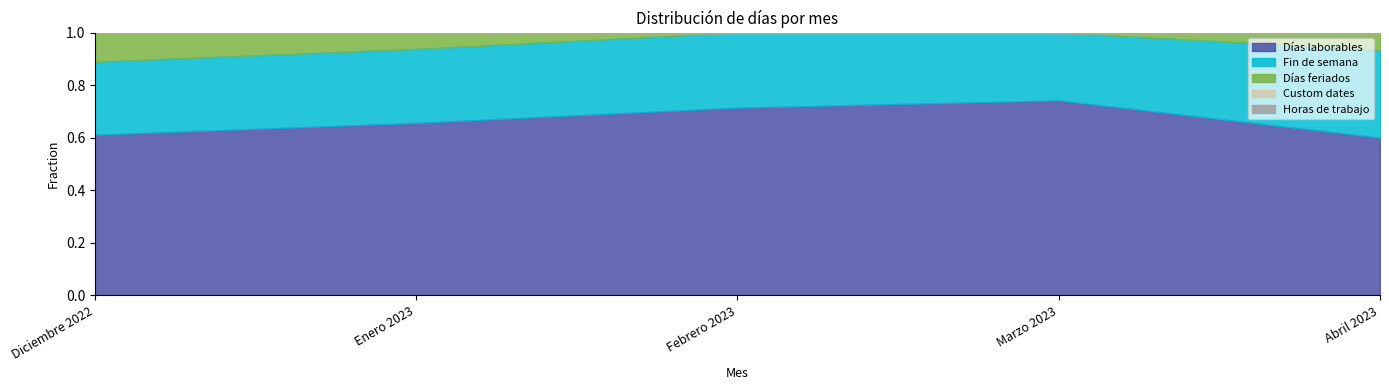

True or false: Custom dates and Días laborables cross at least once.

False